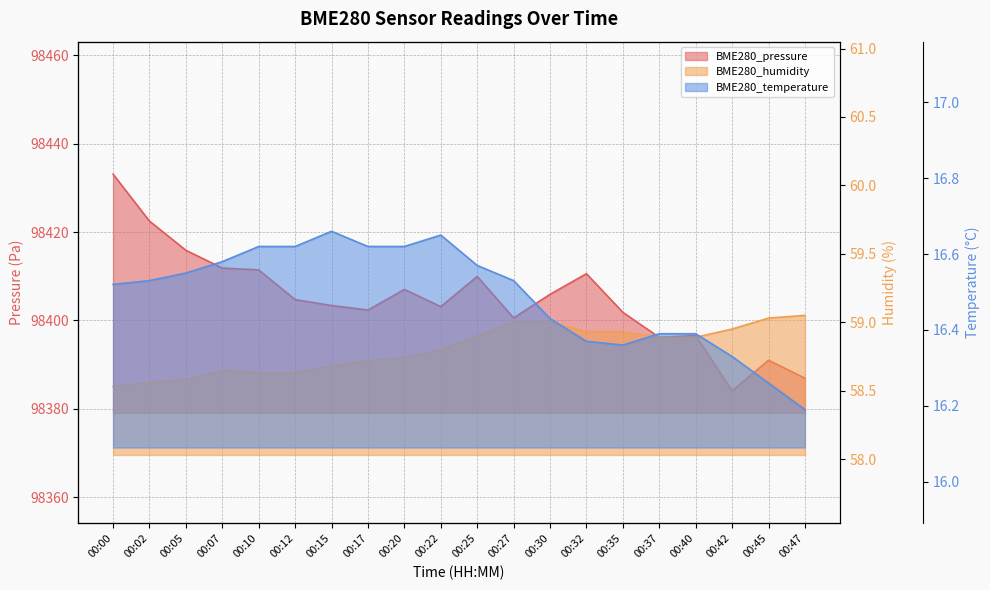

Reading right to left, list all the values displayed in this chart.

BME280_pressure: 98386.9	98391.0	98384.1	98396.6	98396.2	98401.8	98410.6	98405.9	98400.6	98410.0	98403.1	98407.0	98402.4	98403.4	98404.7	98411.4	98411.9	98415.9	98422.5	98433.1
BME280_humidity: 59.0	59.0	59.0	58.9	58.9	58.9	58.9	59.0	59.0	58.9	58.8	58.7	58.7	58.7	58.6	58.6	58.6	58.6	58.6	58.5
BME280_temperature: 16.2	16.3	16.3	16.4	16.4	16.4	16.4	16.4	16.5	16.6	16.6	16.6	16.6	16.7	16.6	16.6	16.6	16.6	16.5	16.5